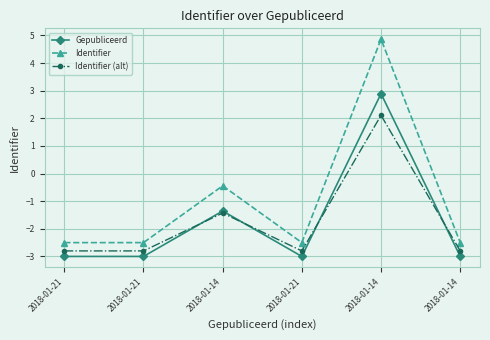

What is the difference between the maximum and minimum values in the Identifier series?

7.4